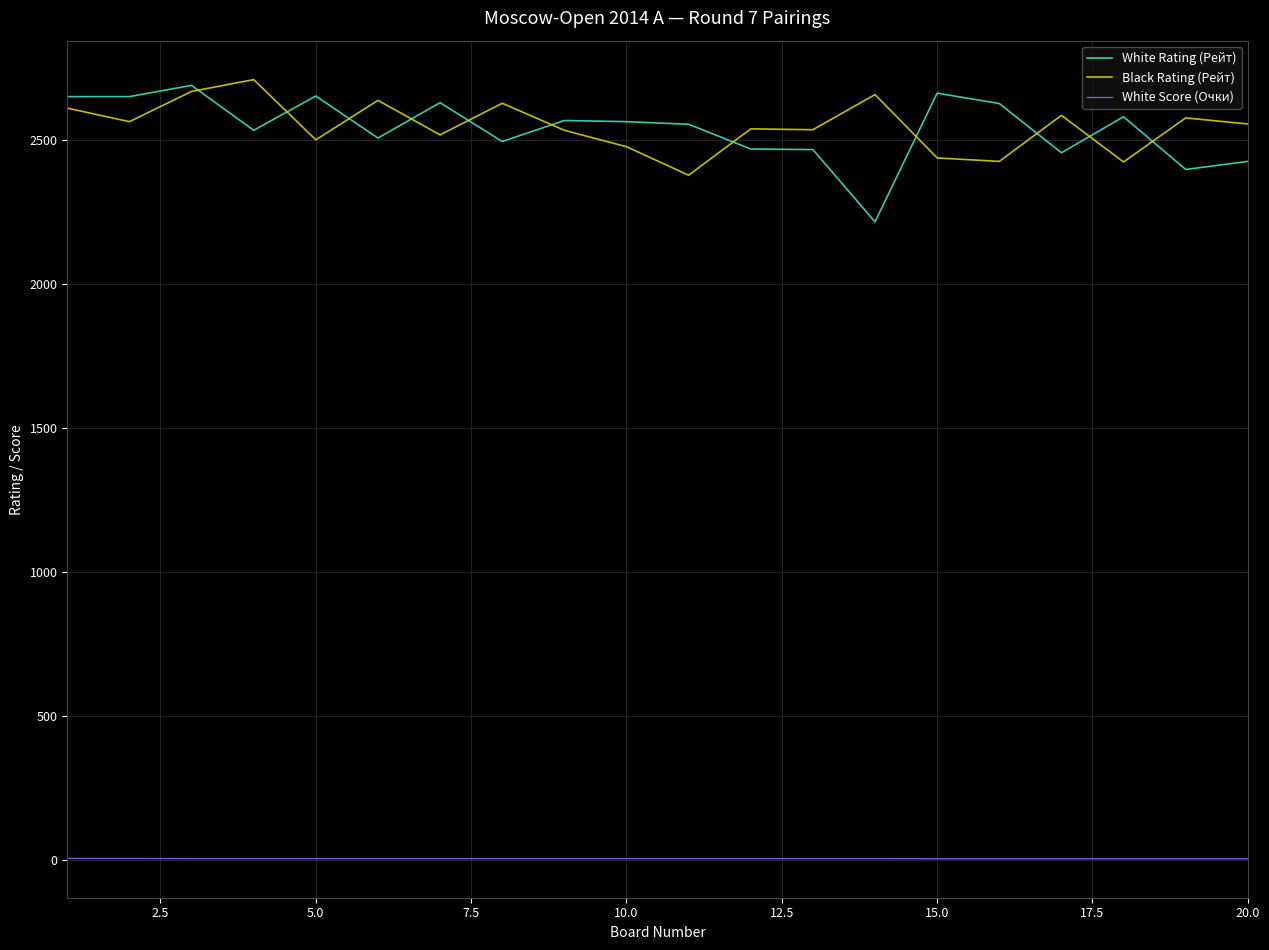

Which series has the widest spread of values?

White Rating (Рейт)